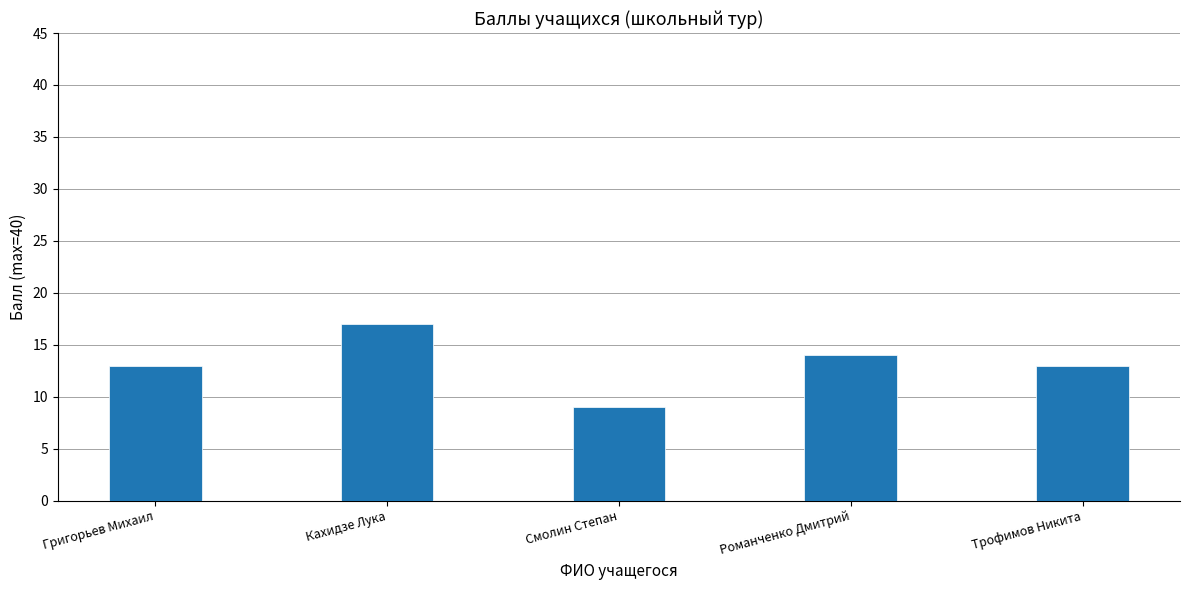

What is the greatest value displayed?

17